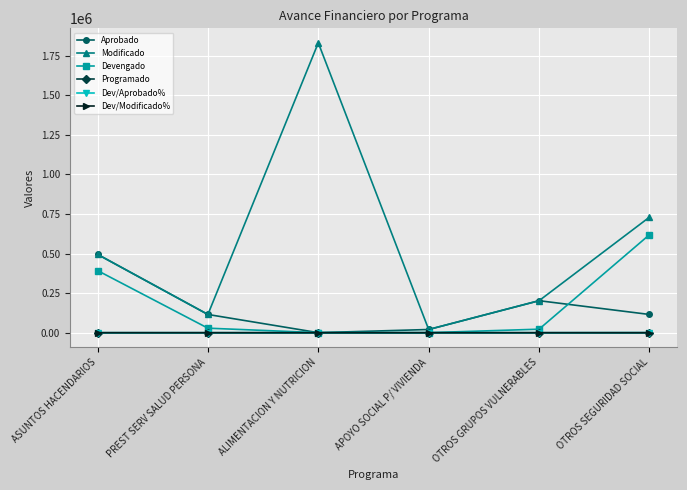

How many lines are shown in the chart?

6